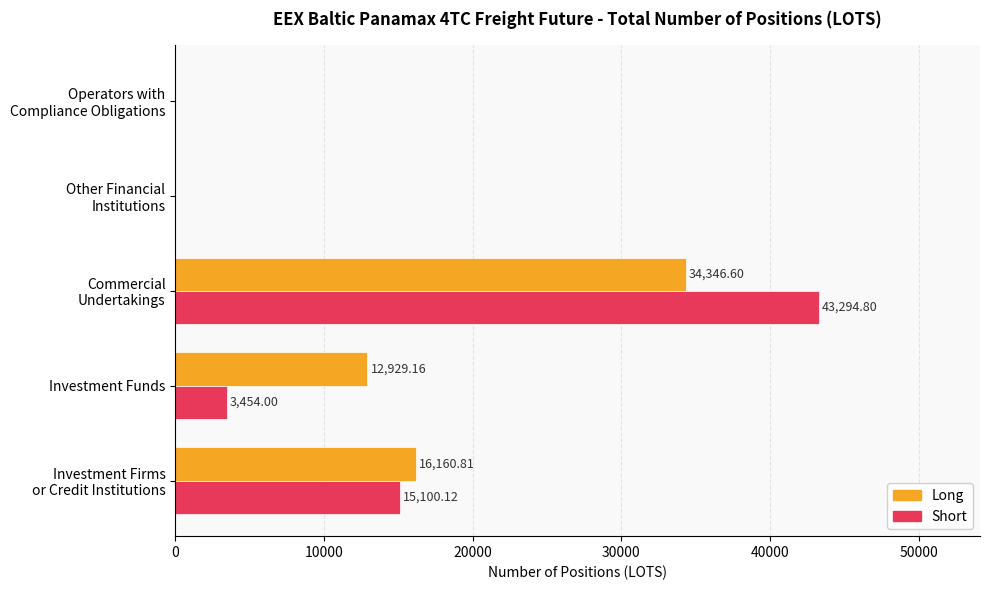

Which series has the largest total across all categories?

Long